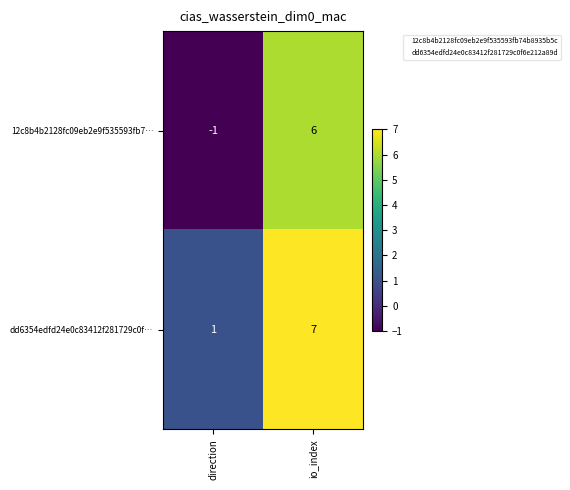

How many distinct data groups are displayed?

2